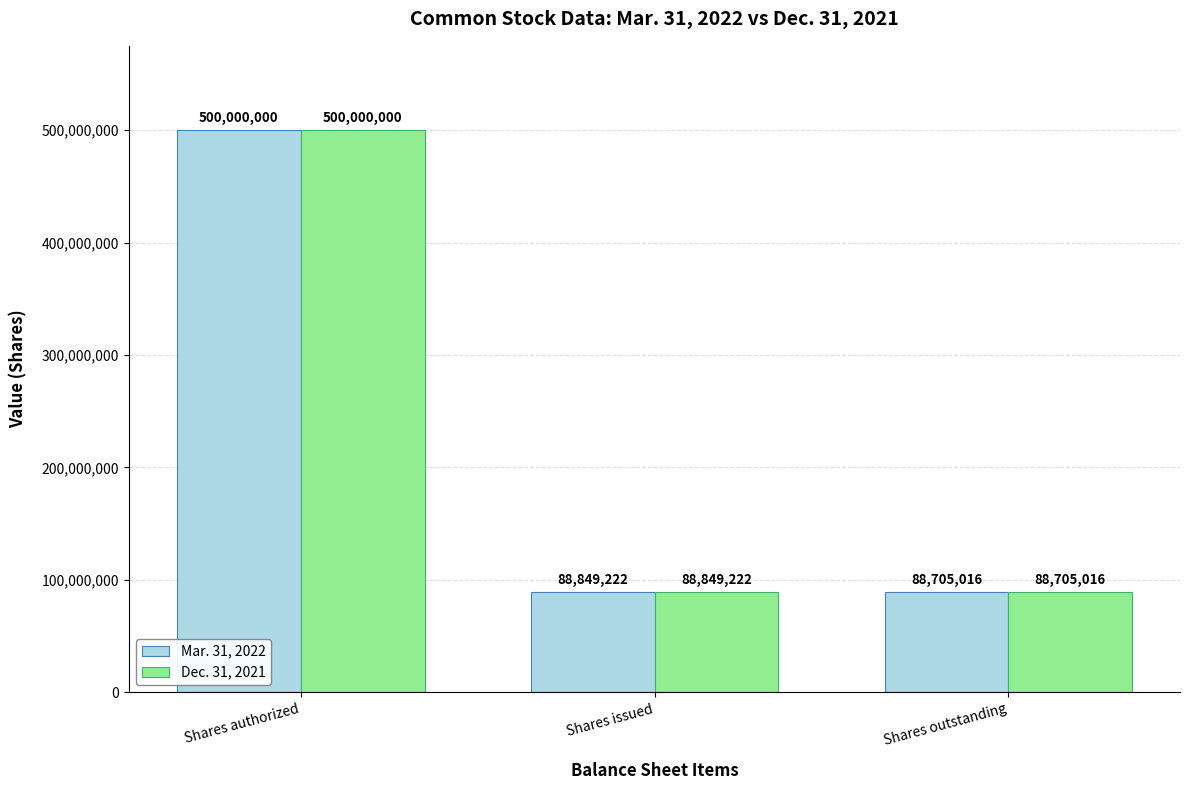

What is the difference between the Mar. 31, 2022 values at Shares issued and Shares outstanding?

144206